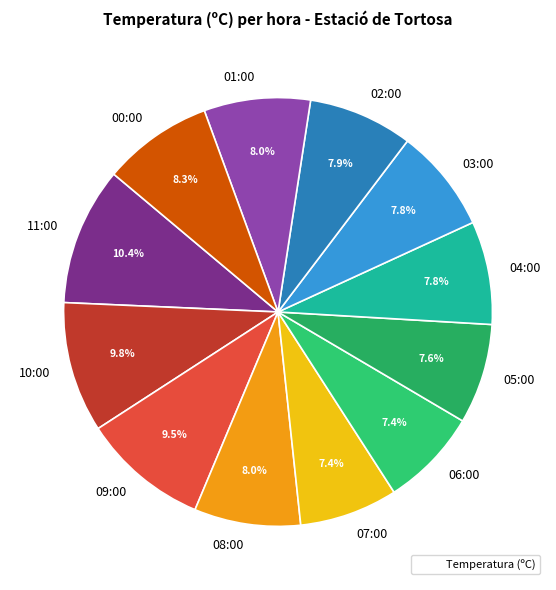

Which slice is the largest?

11:00